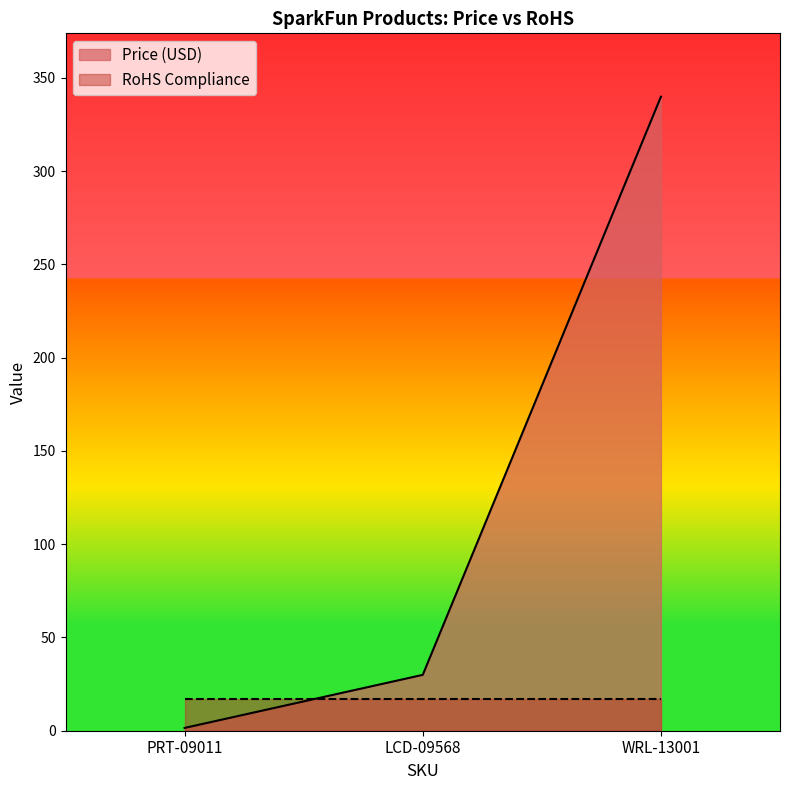

What is the label of the 3rd point from the right?

PRT-09011